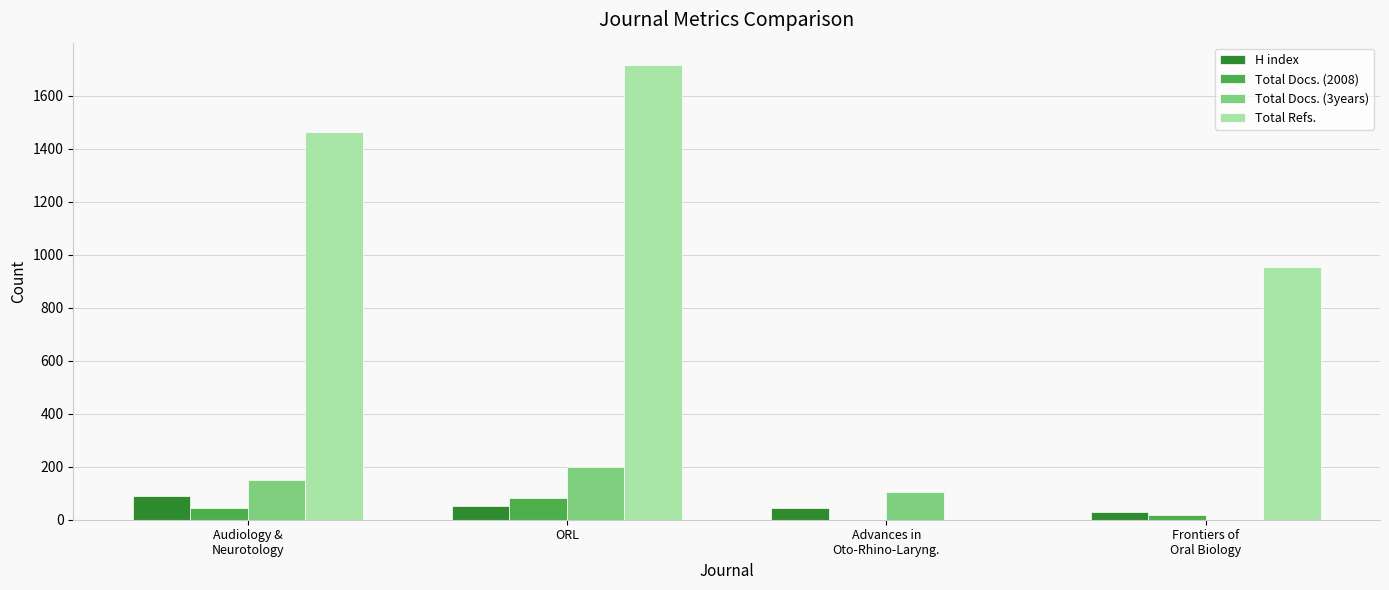

Which series has the largest range (max minus min)?

Total Refs.